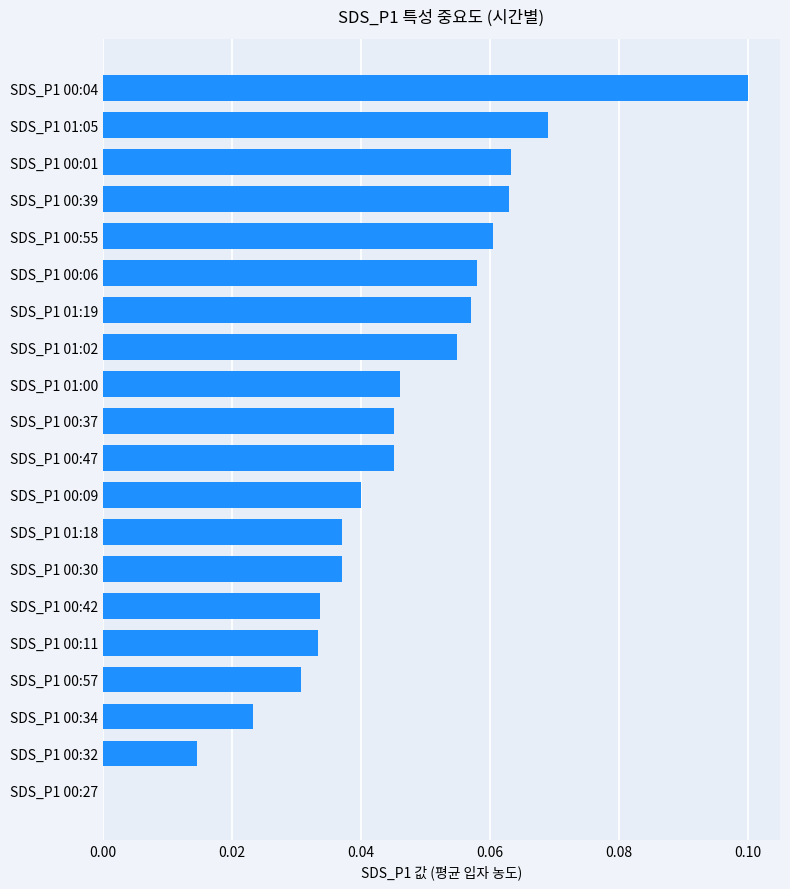

Is it true that the value at SDS_P1 01:05 is 0.0?

False